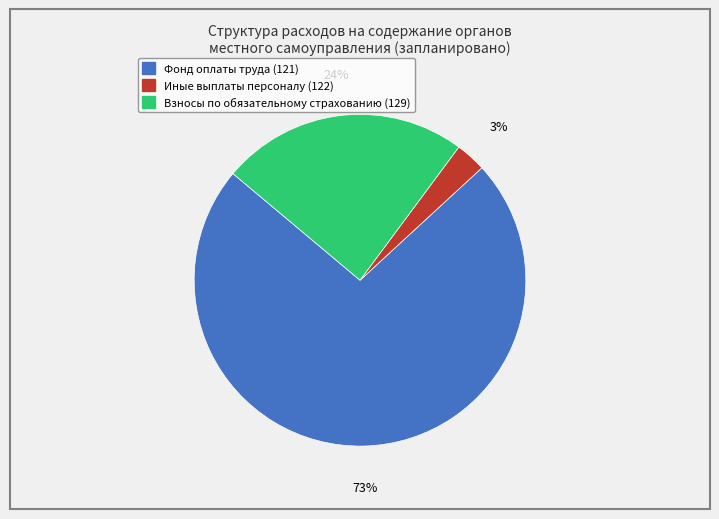

To the nearest percent, what is the combined percentage of Фонд оплаты труда (121) and Иные выплаты персоналу (122)?

76%